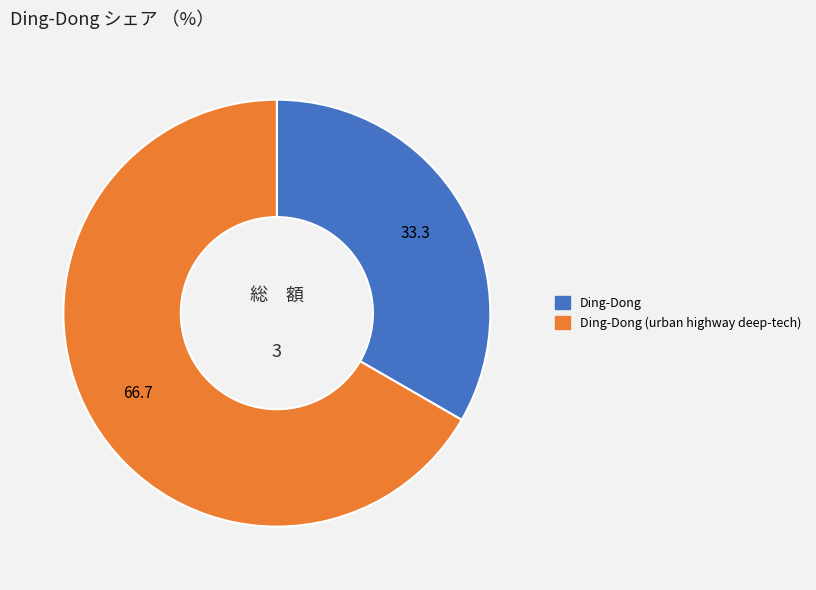

Is there a majority slice in this chart?

Yes